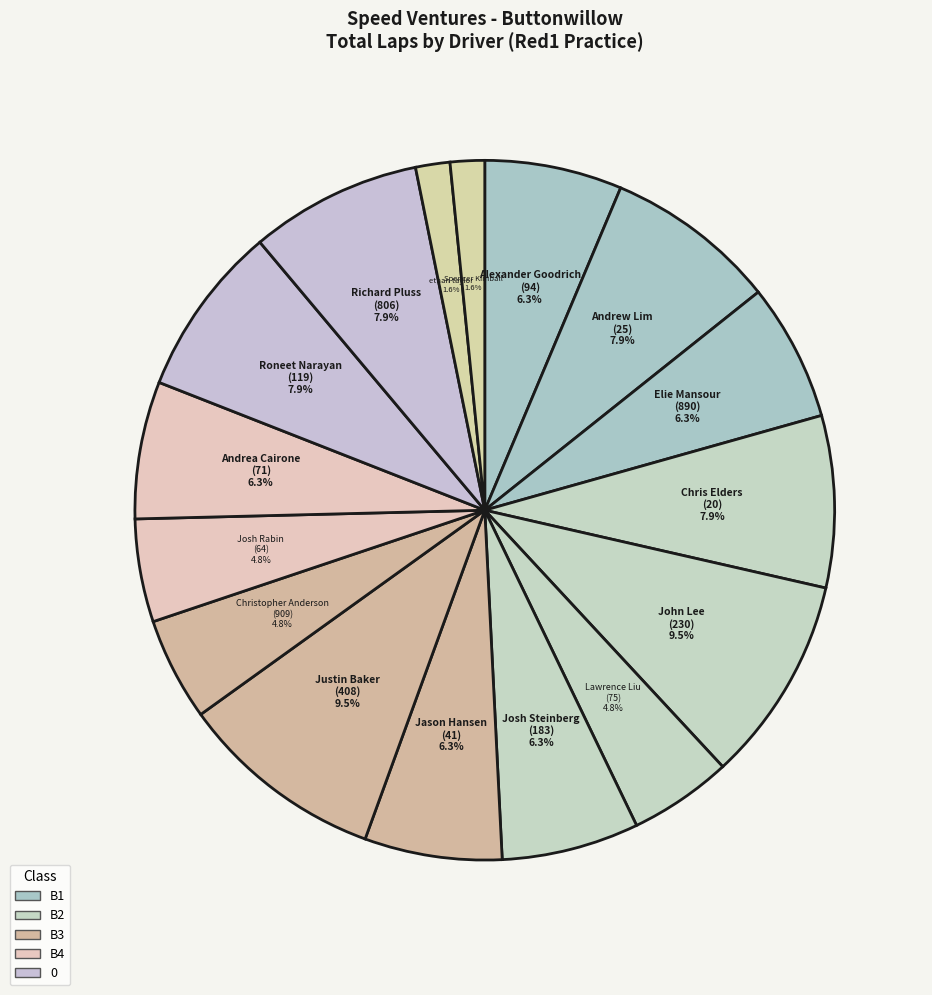

How many slices are in this pie chart?

16